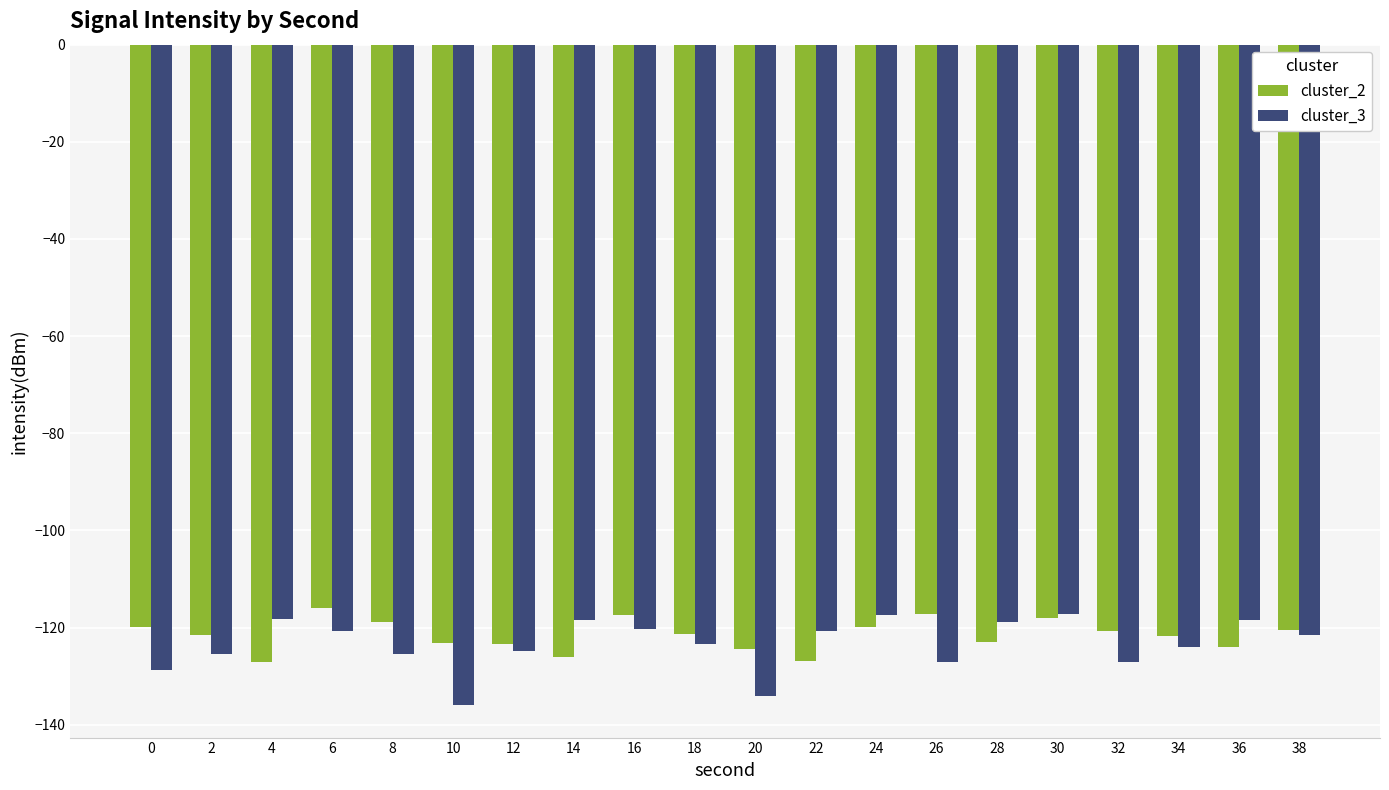

Read the cluster_2 value at 24.

-119.9